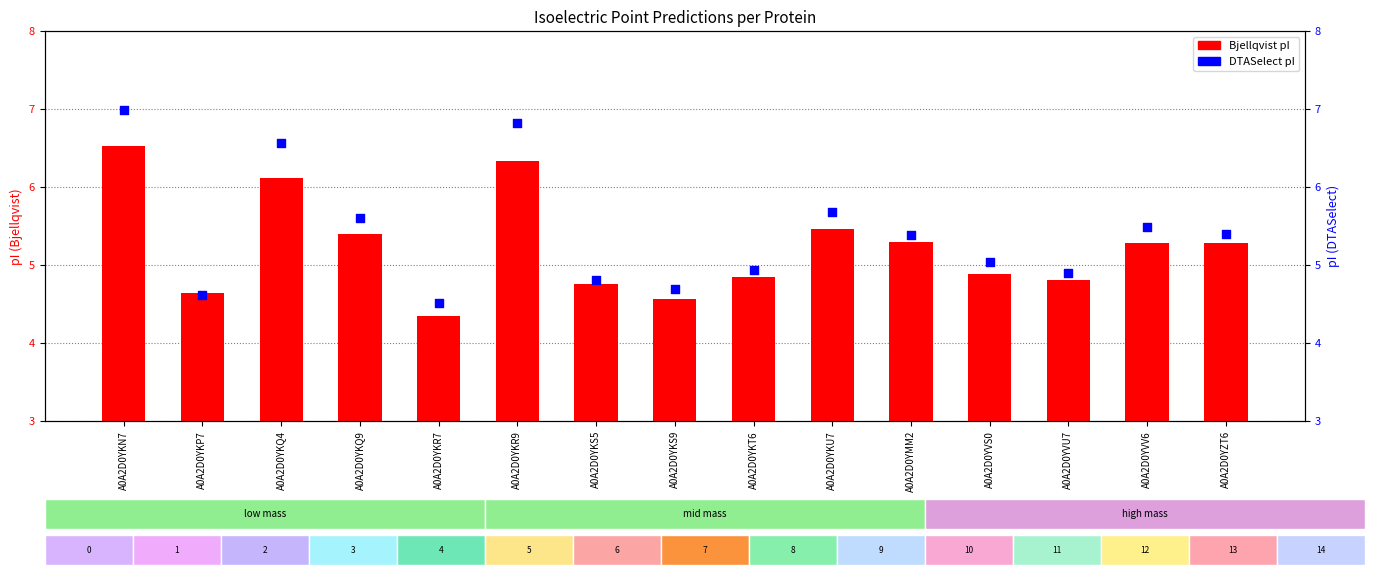

Which series has the largest Y range (max minus min)?

DTASelect